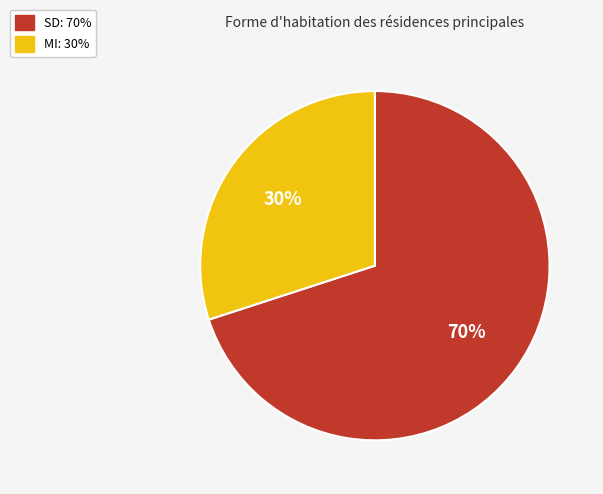

Is the sum of SD and MI greater than half?

Yes